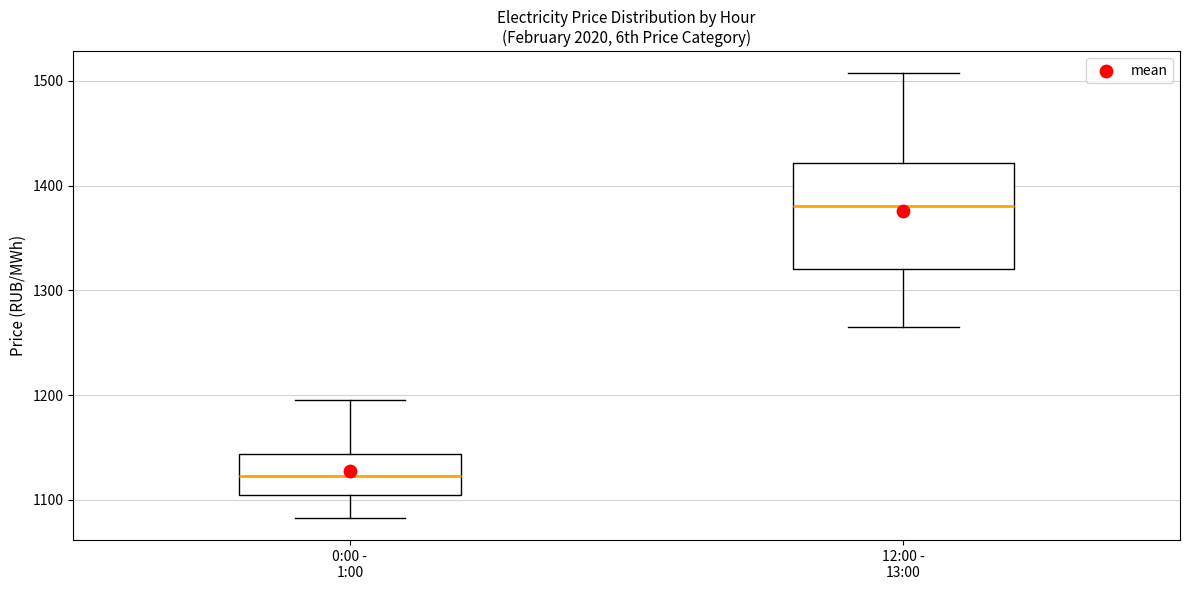

Where does the lower whisker of the box for 0:00 - 1:00 end on the y-axis? The values are not printed on the chart, so give them approximately, as read against the axis.

1080